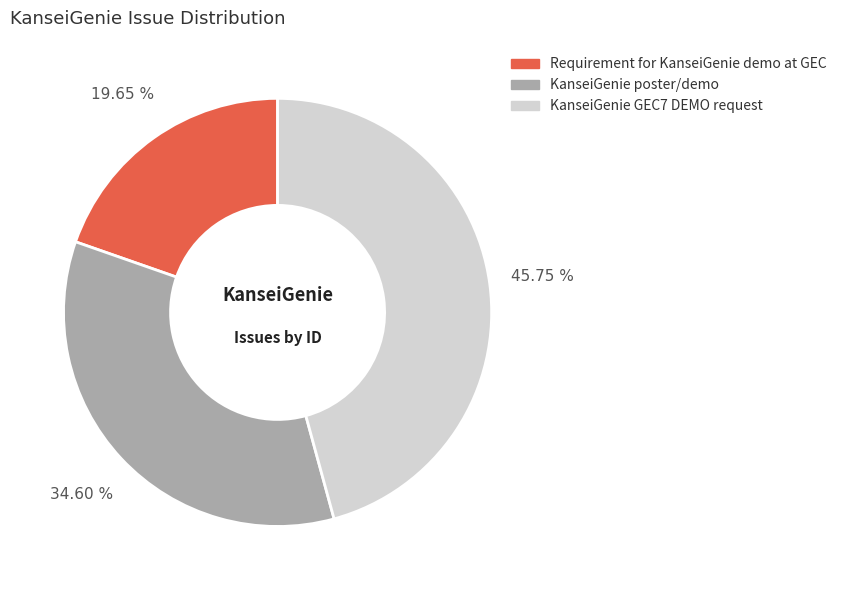

What is the ratio of the value at KanseiGenie GEC7 DEMO request to the value at KanseiGenie poster/demo?

1.3